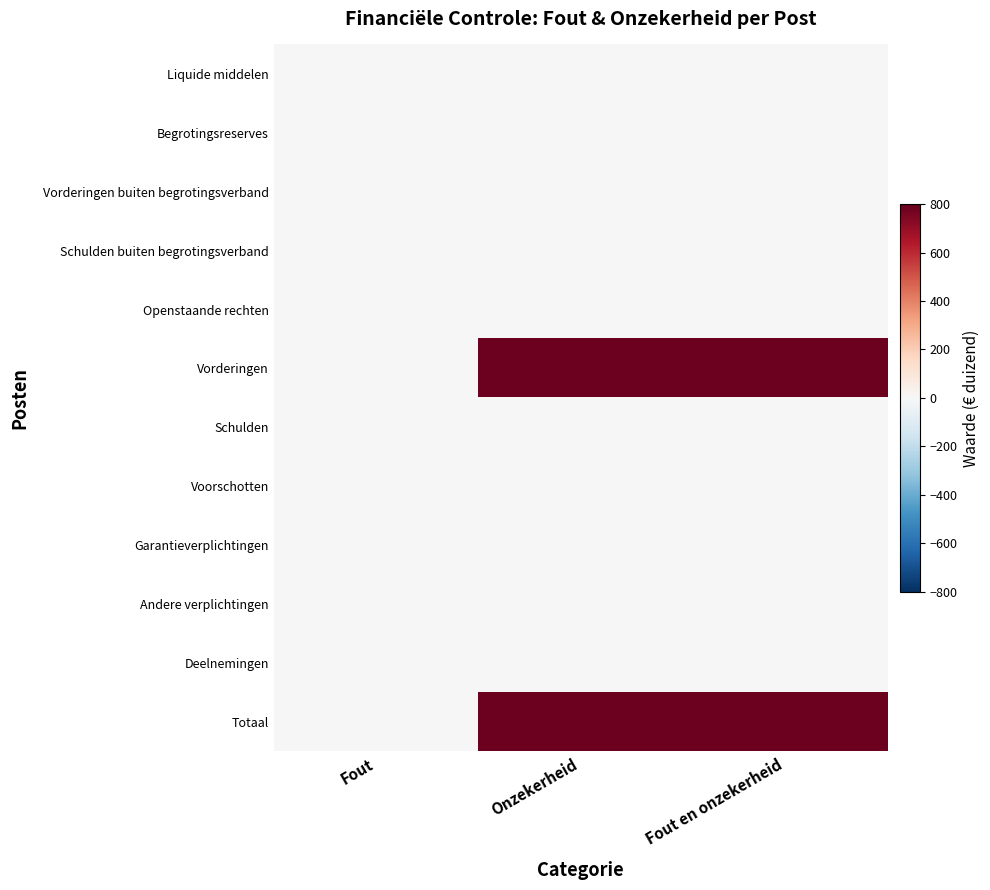

Which category has the highest value across all series?

Onzekerheid